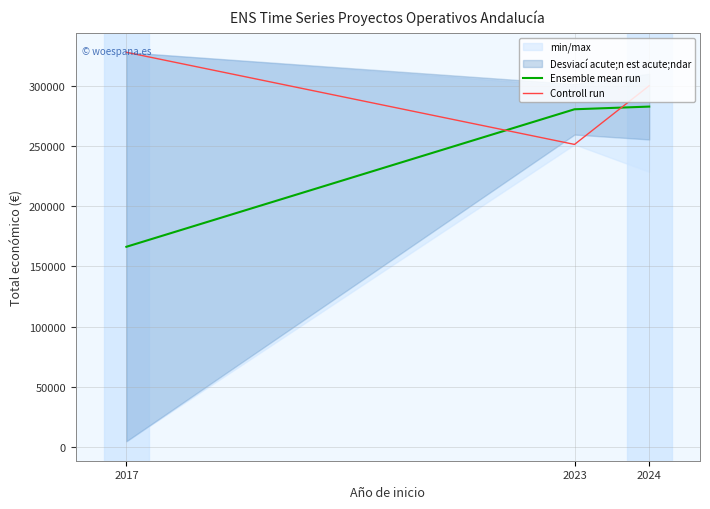

Rank the series by their maximum value, from highest to lowest.

Controll run, Ensemble mean run